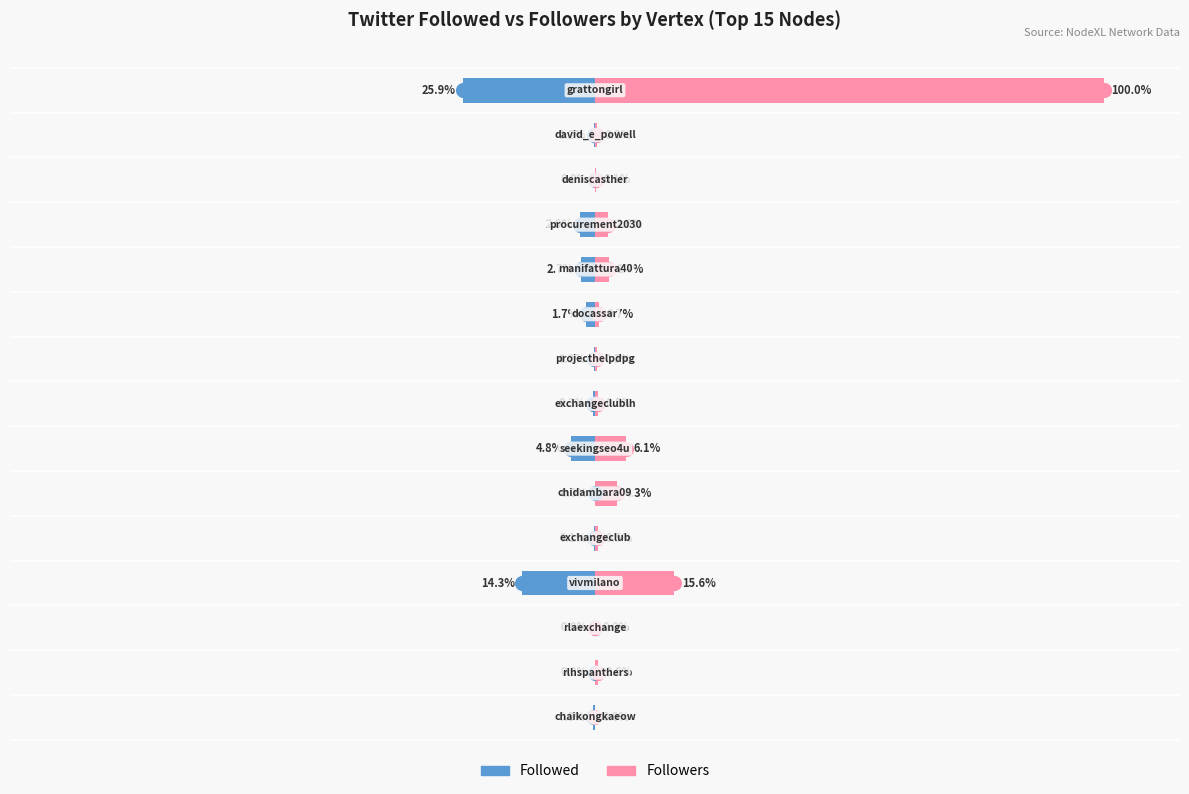

Which series has the widest spread of values?

Followers